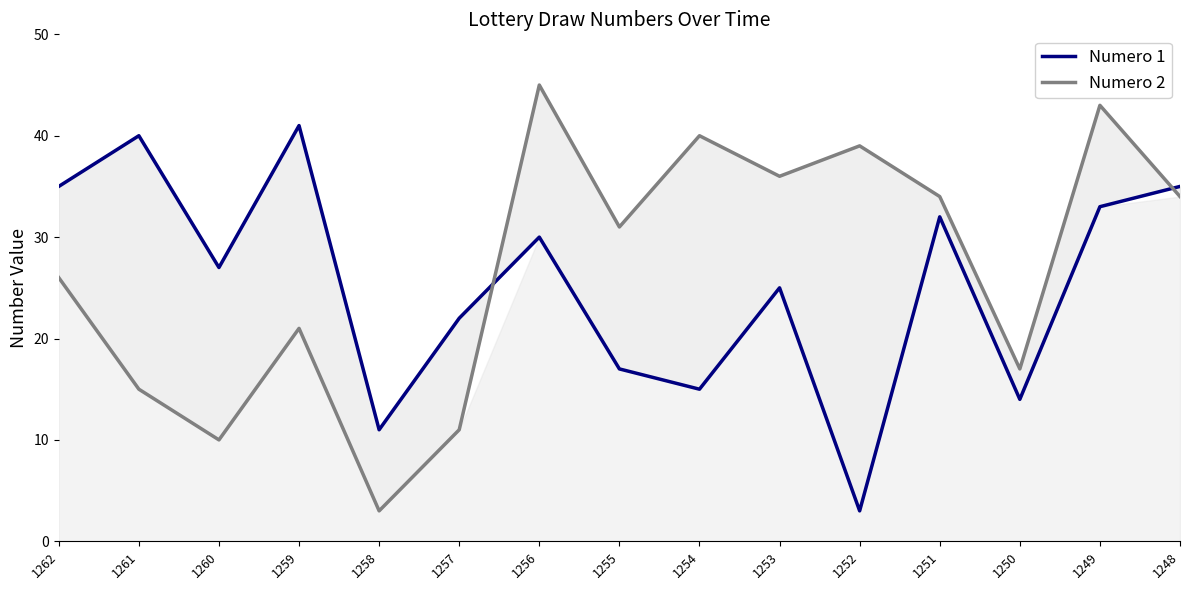

Reading left to right, transcribe all the data shown in this chart.

Numero 1: 35	40	27	41	11	22	30	17	15	25	3	32	14	33	35
Numero 2: 26	15	10	21	3	11	45	31	40	36	39	34	17	43	34